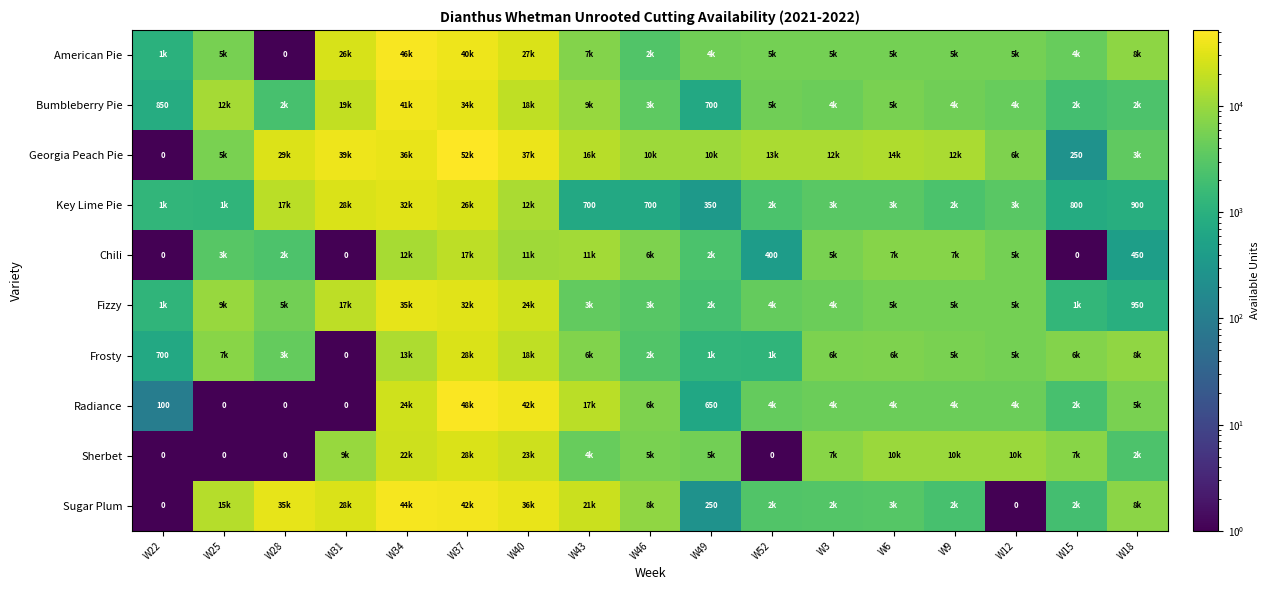

Which has a higher value, W9 or W12?

W9